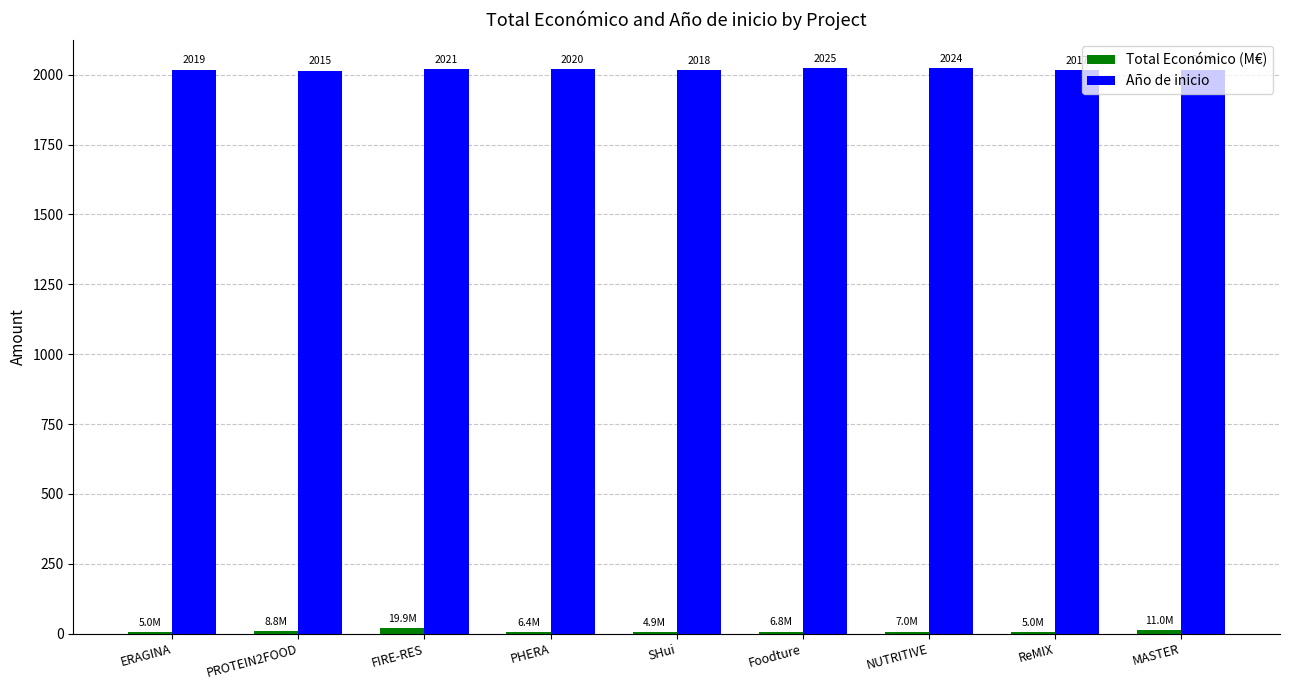

True or false: Año de inicio has a value of 2019.0 at MASTER.

True